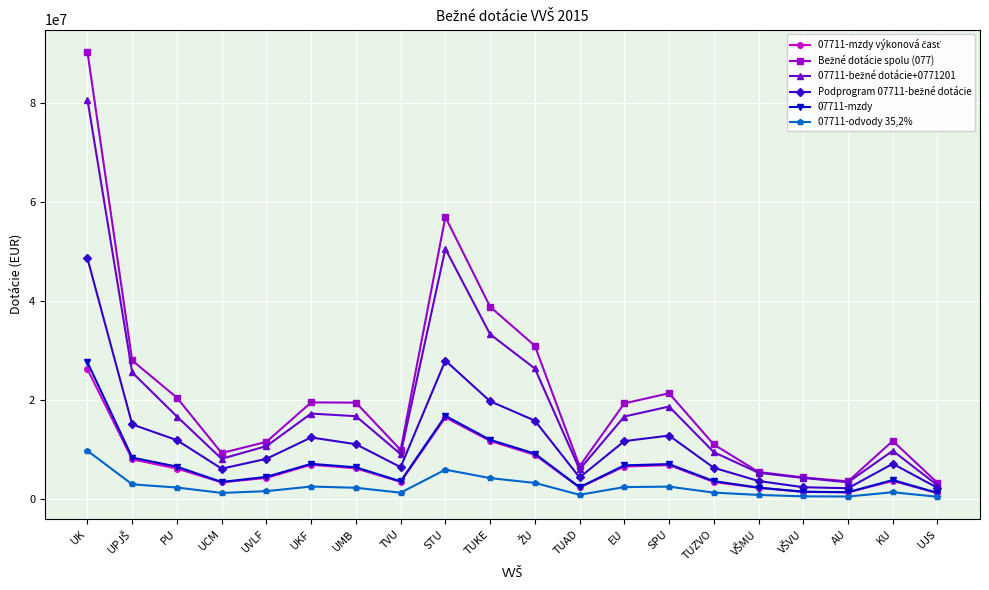

At which label does 07711-mzdy reach its peak?

UK